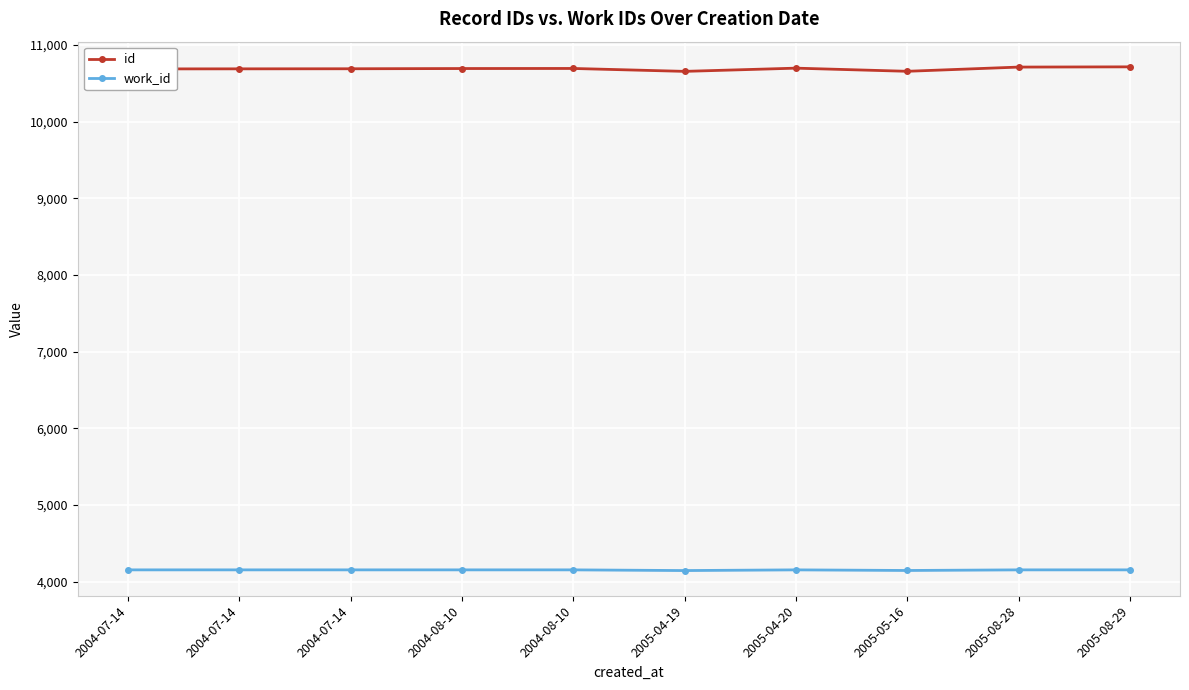

The value of id at 2005-04-19 is 6312. True or false?

False